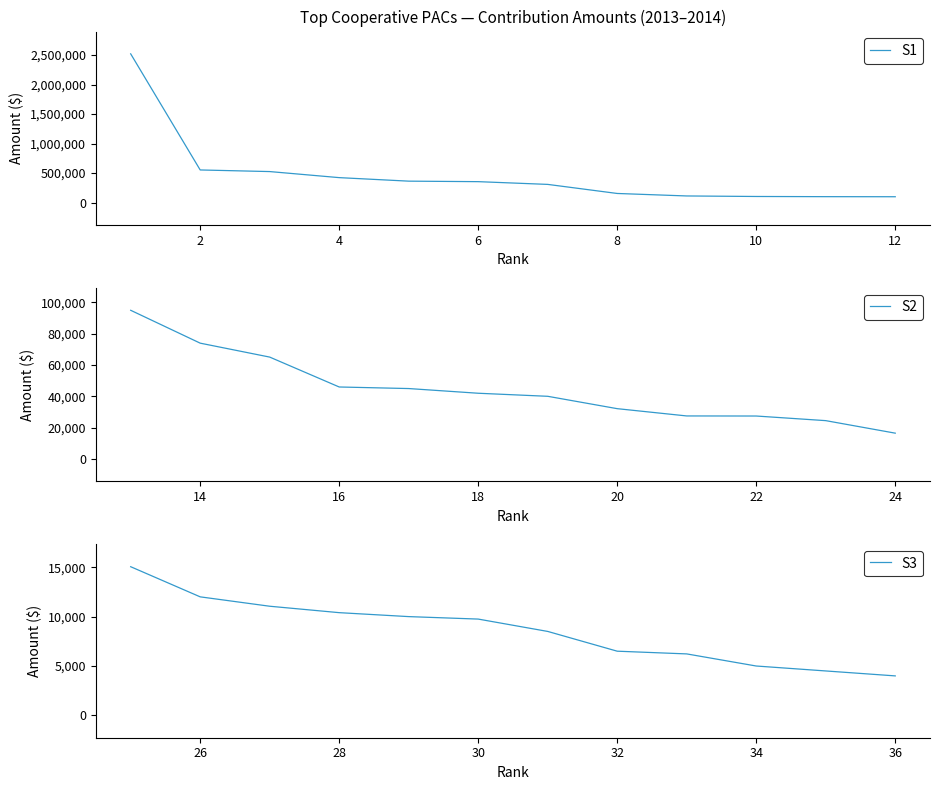

What is the sum of all S2 values?

535250